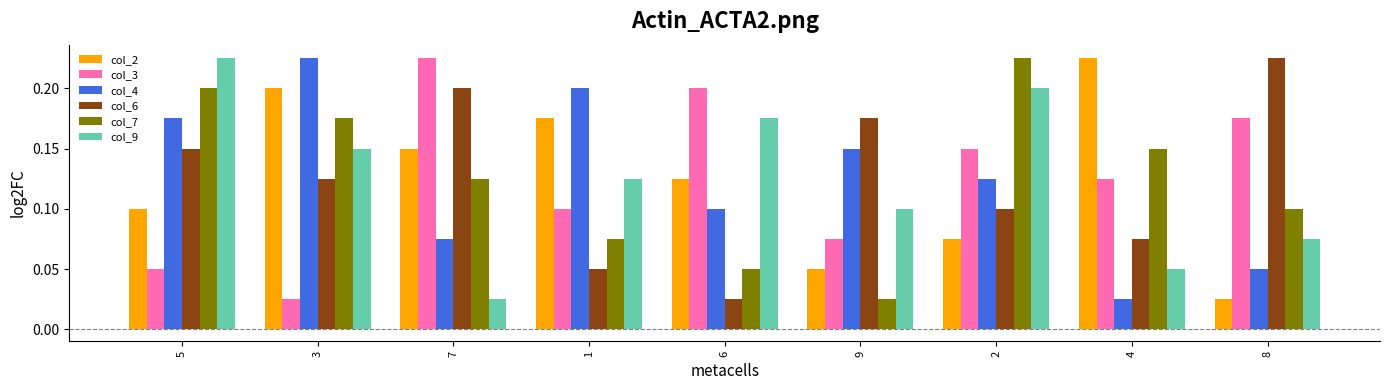

Rank the categories by col_4 value from highest to lowest.

3, 1, 5, 9, 2, 6, 7, 8, 4